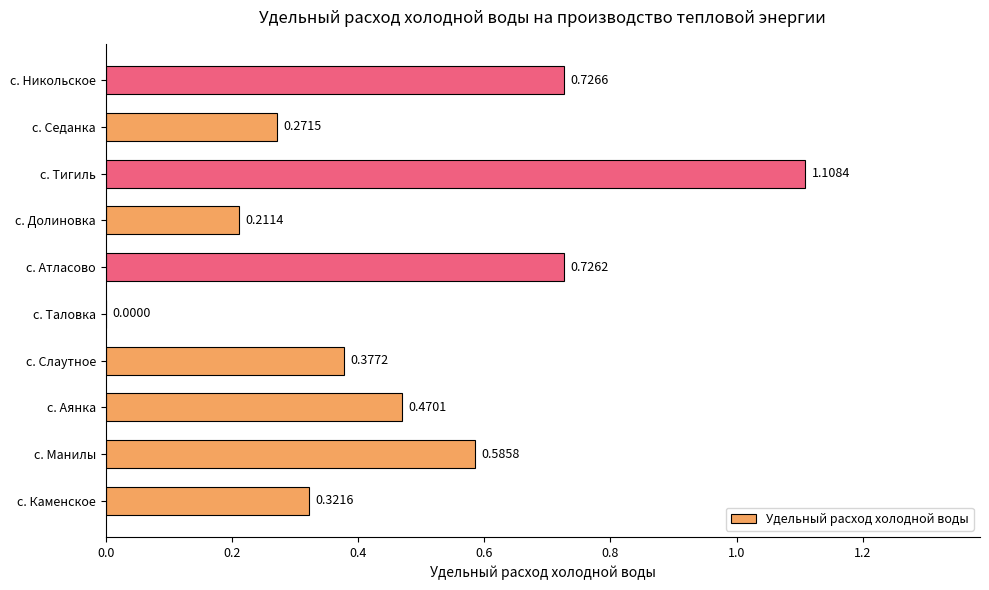

What is the sum of the values at с. Тигиль and с. Атласово?

1.8